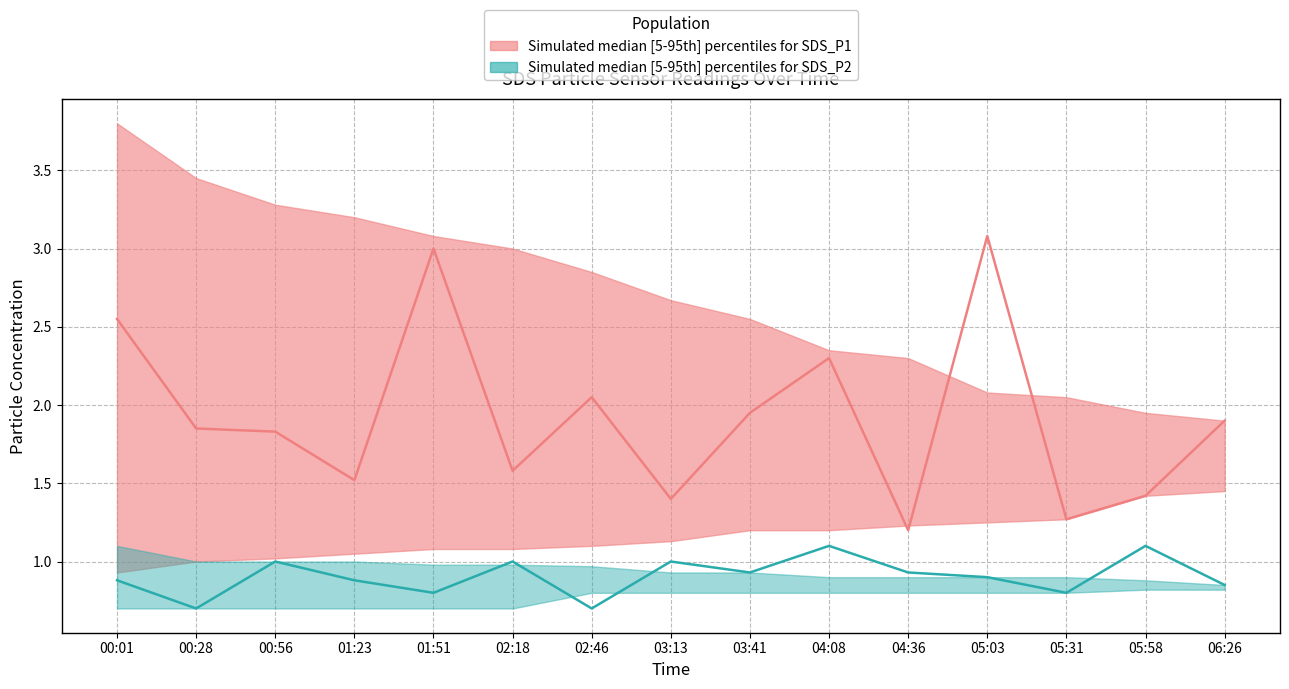

Is this an area chart (filled region under the line)?

No